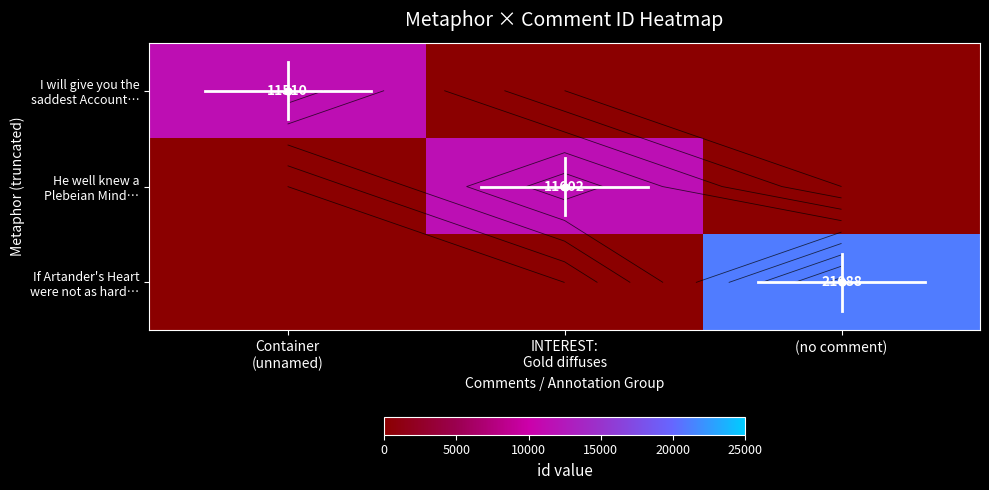

At Container (unnamed), list the series in order from largest to smallest.

I will give you the saddest Account…, He well knew a Plebeian Mind…, If Artander's Heart were not as hard…